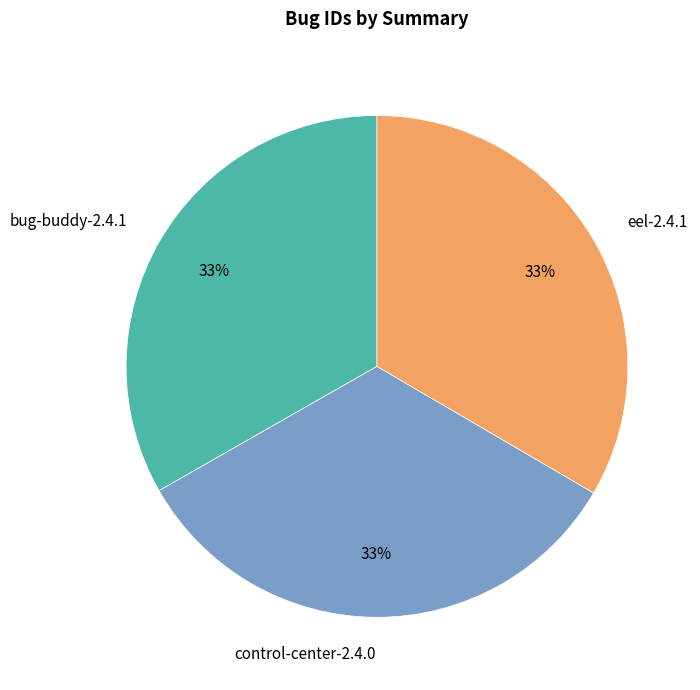

What percentage is the eel-2.4.1 slice, to the nearest percent?

33%